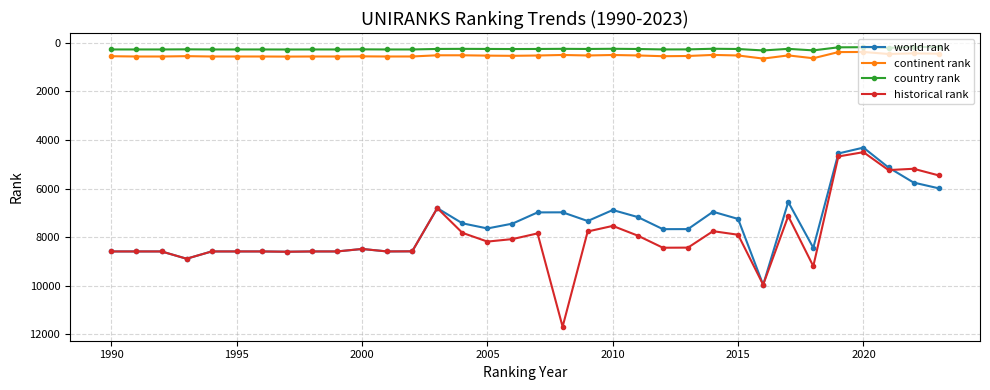

What is the value of the world rank point at the 27th from the left?

9968